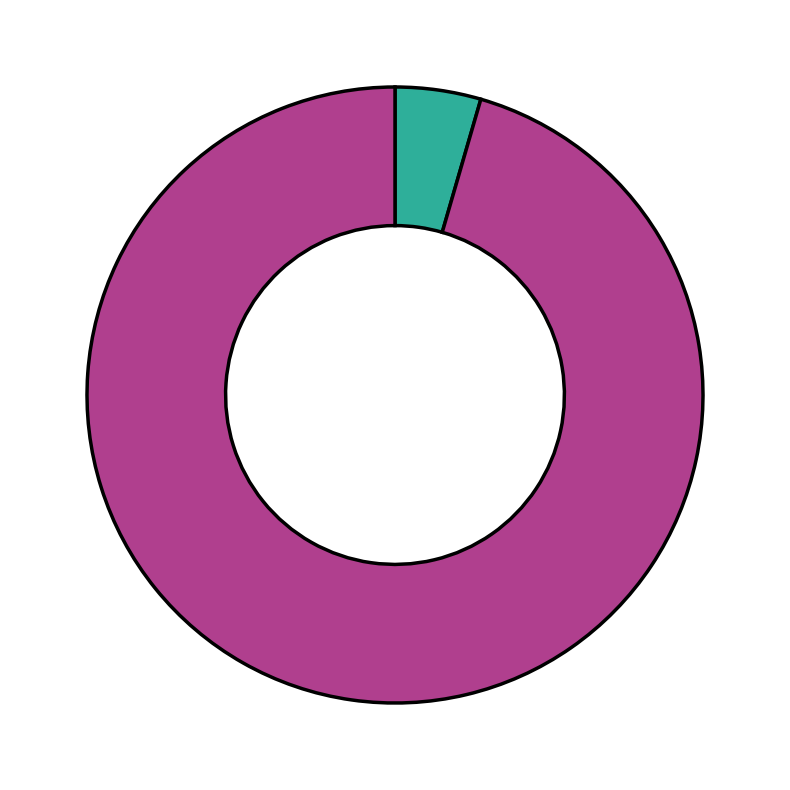

Is there any slice that represents more than half of the pie?

Yes